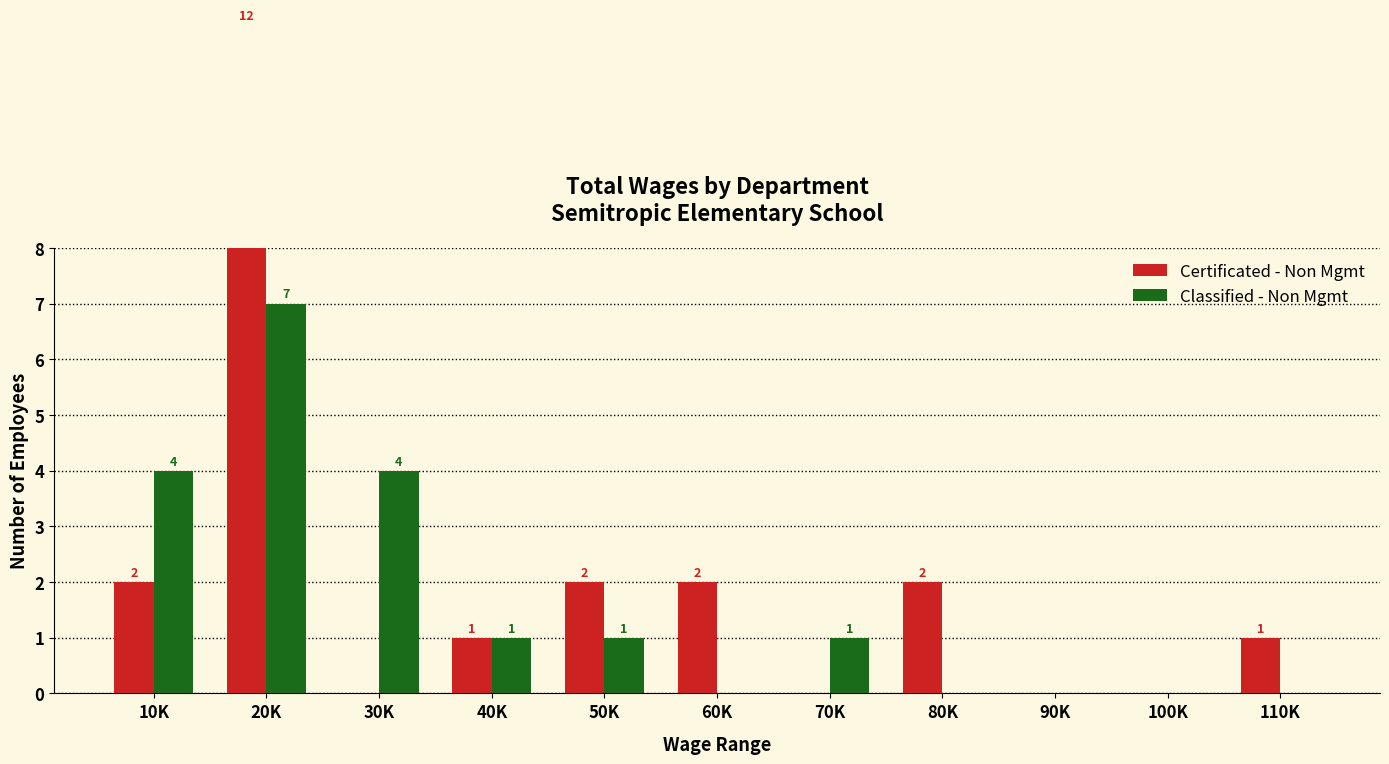

At which label does Certificated - Non Mgmt reach its minimum?

30K